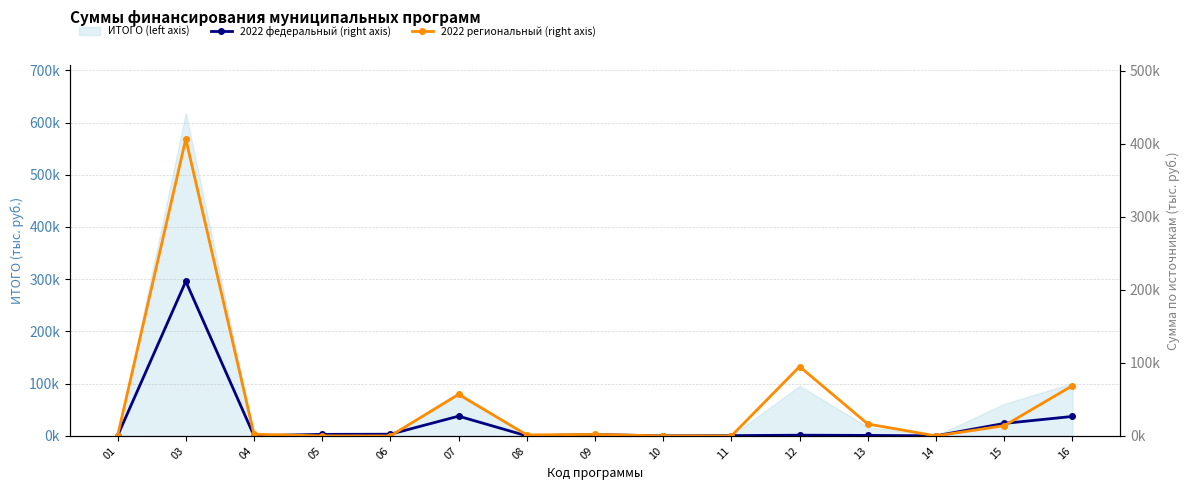

The value of 2022 федеральный (right axis) at 13 is 677. True or false?

True